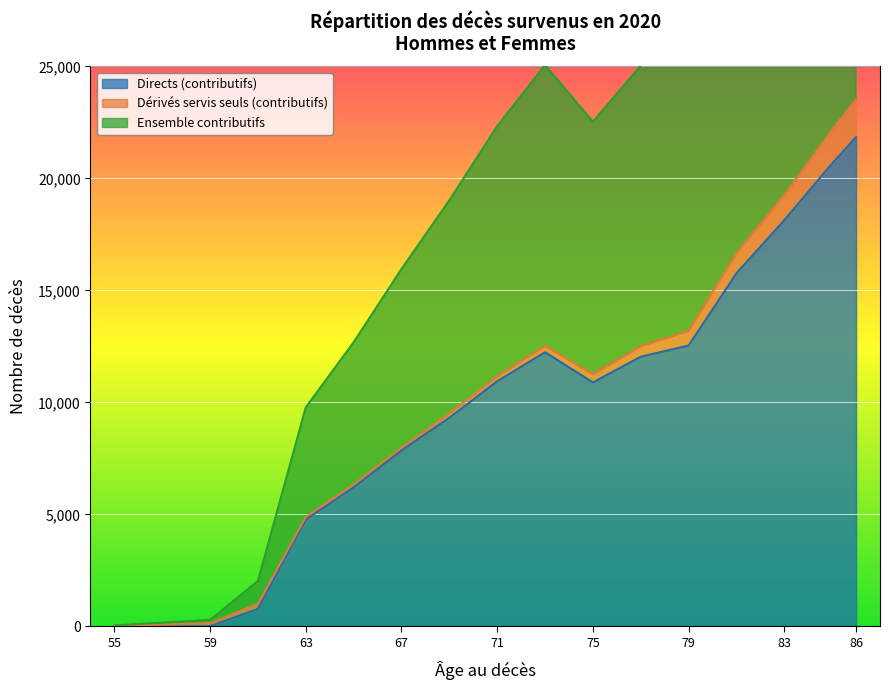

What is the highest value of the Directs (contributifs) series?

21840